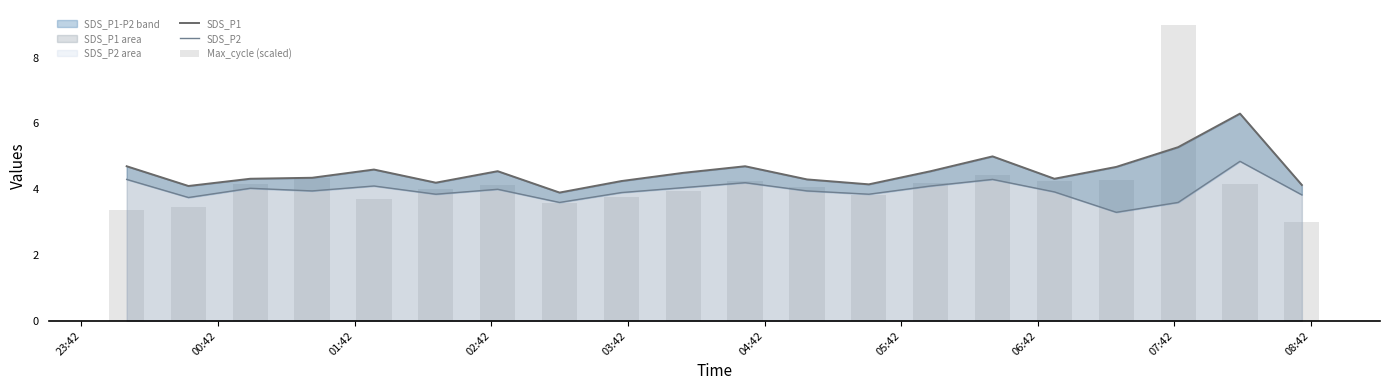

How many data points does each series have?

20